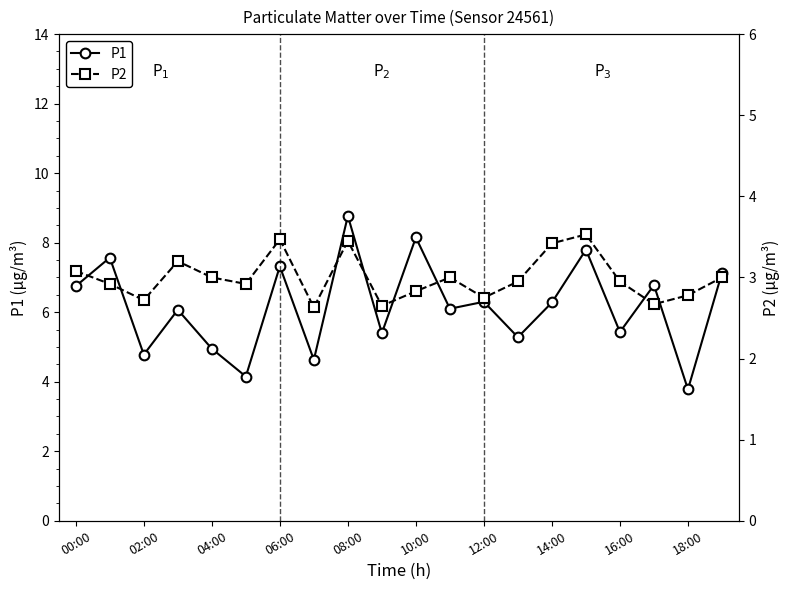

At how many categories does at least one series exceed 7?

6